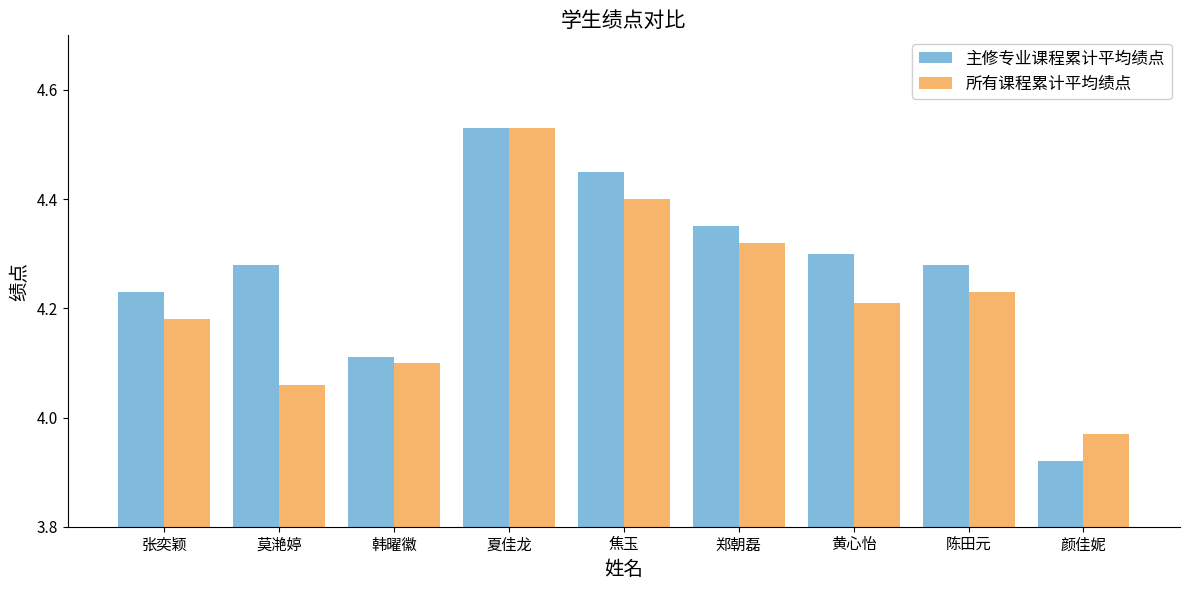

What is the label of the 4th bar from the left?

夏佳龙